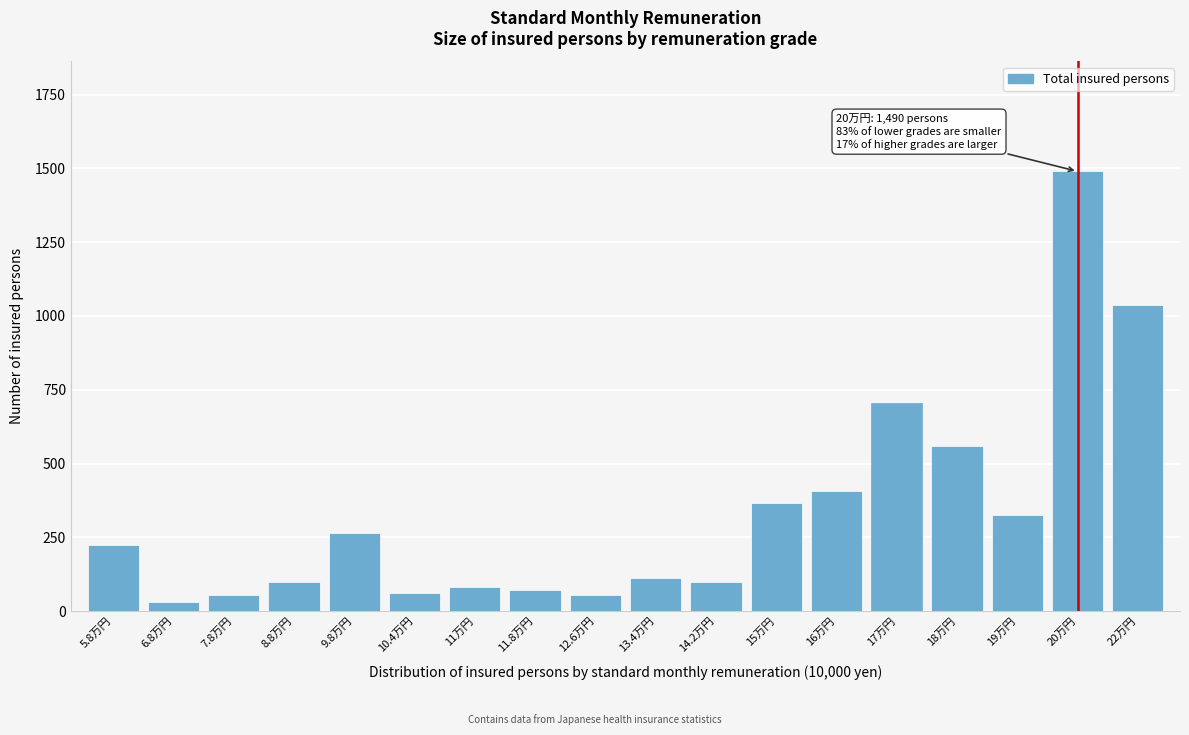

What is the difference between the second highest and minimum values?

1004